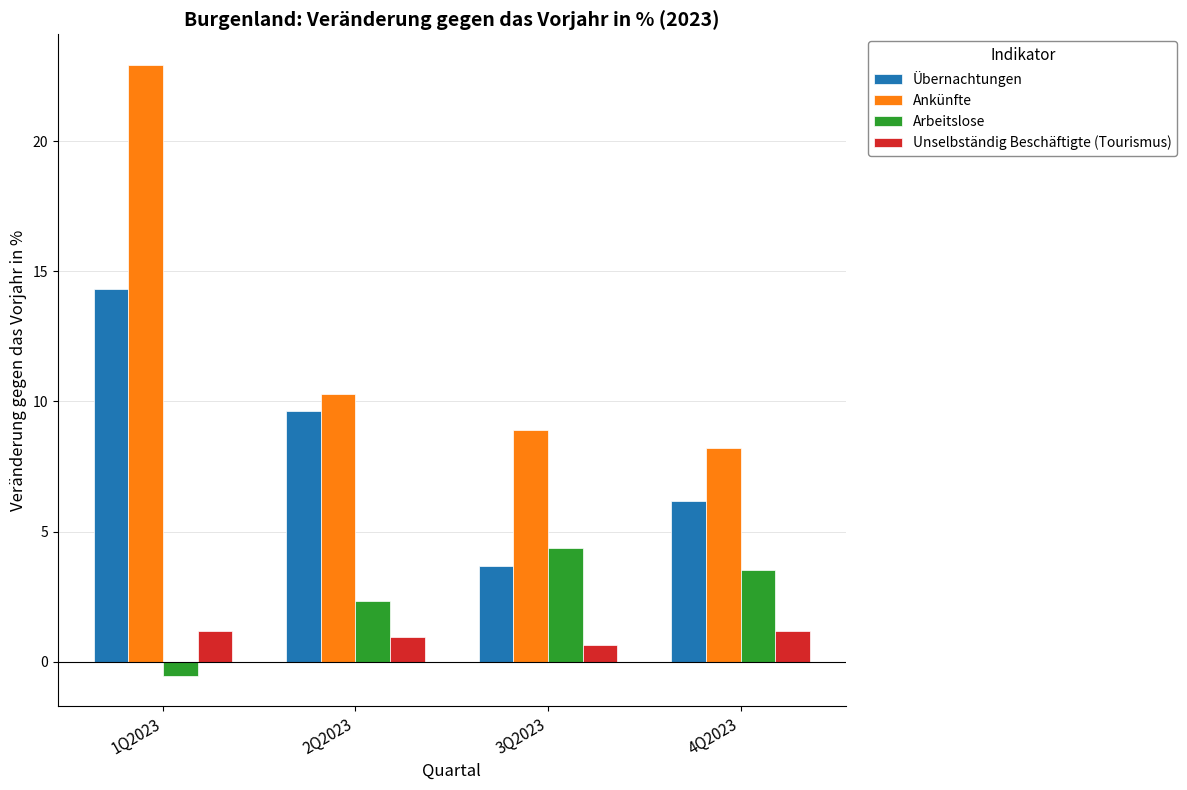

Which series has the largest total across all categories?

Ankünfte